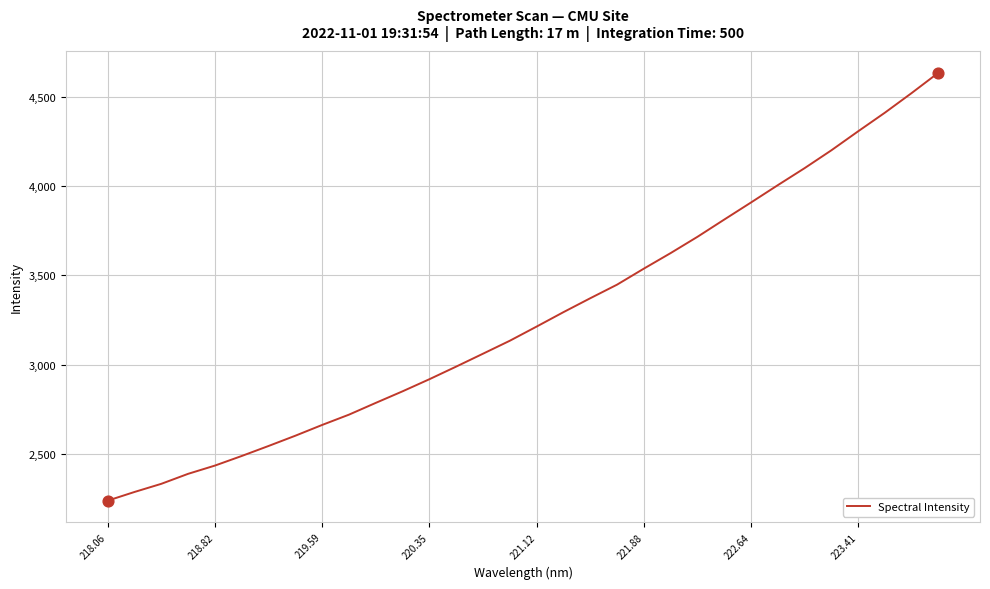

What is the maximum value shown in the chart?

4635.6